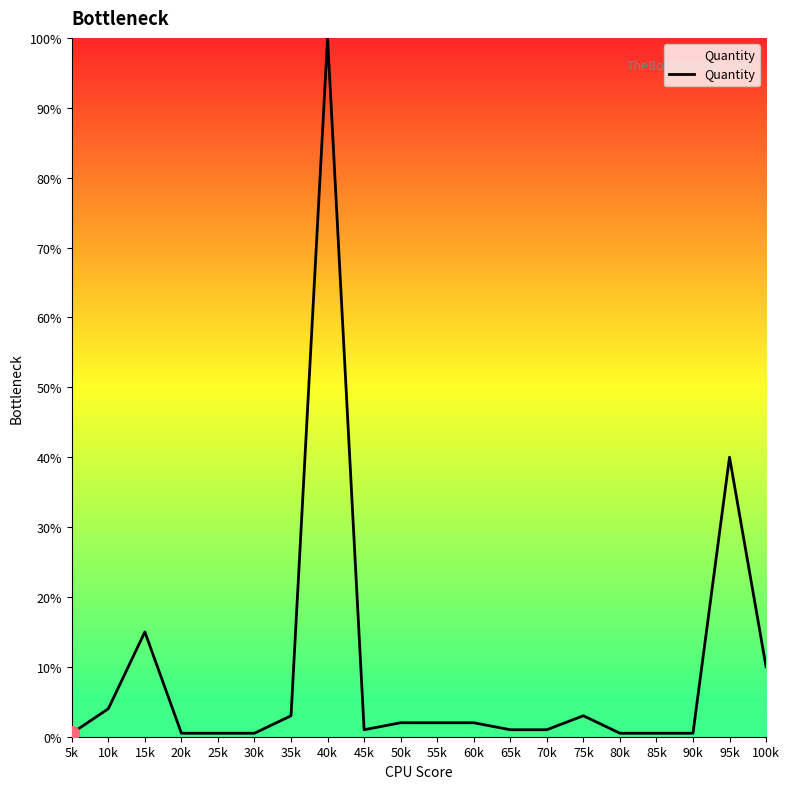

Reading right to left, transcribe all the data shown in this chart.

100k=10.0	95k=40.0	90k=0.5	85k=0.5	80k=0.5	75k=3.0	70k=1.0	65k=1.0	60k=2.0	55k=2.0	50k=2.0	45k=1.0	40k=100.0	35k=3.0	30k=0.5	25k=0.5	20k=0.5	15k=15.0	10k=4.0	5k=0.5